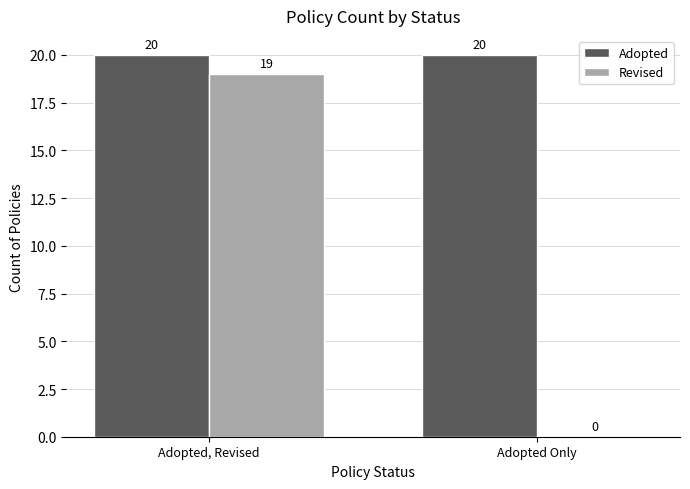

What is the greatest value displayed?

20